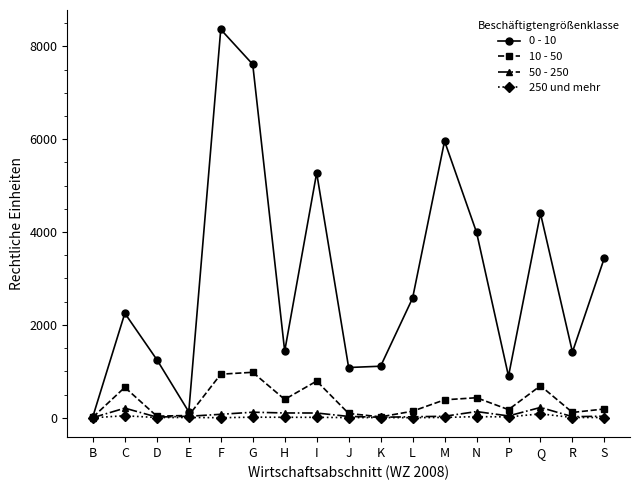

What is the label of the 8th point from the right?

K